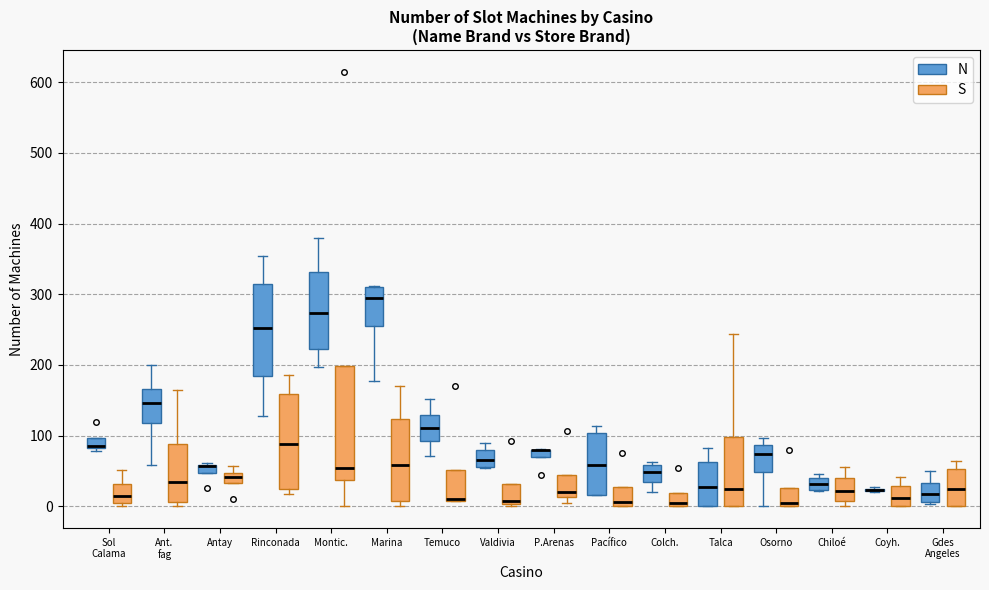

Where is the upper edge of the box for Osorno (S) on the y-axis? The values are not printed on the chart, so give them approximately, as read against the axis.

30